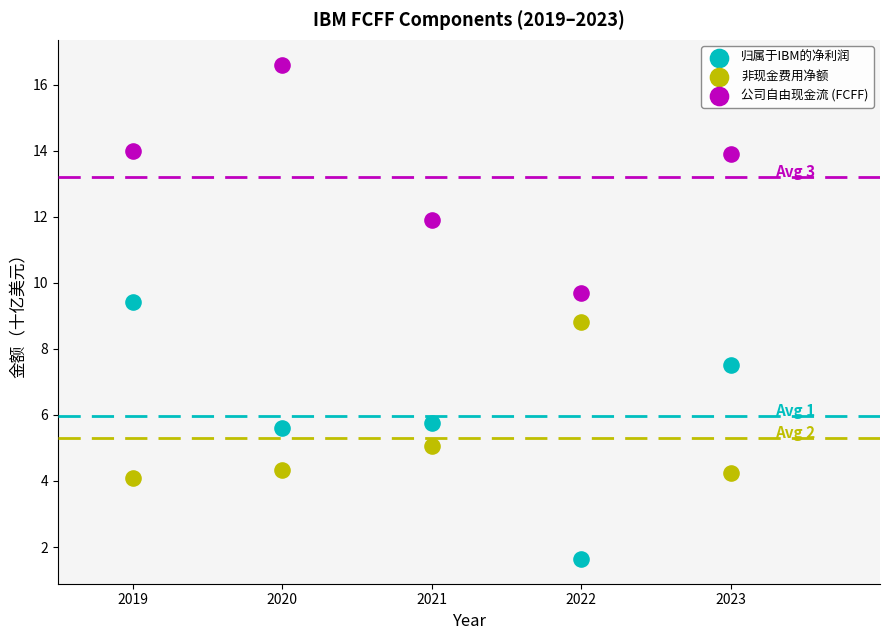

What are all the series names shown in the legend?

归属于IBM的净利润, 非现金费用净额, 公司自由现金流 (FCFF)